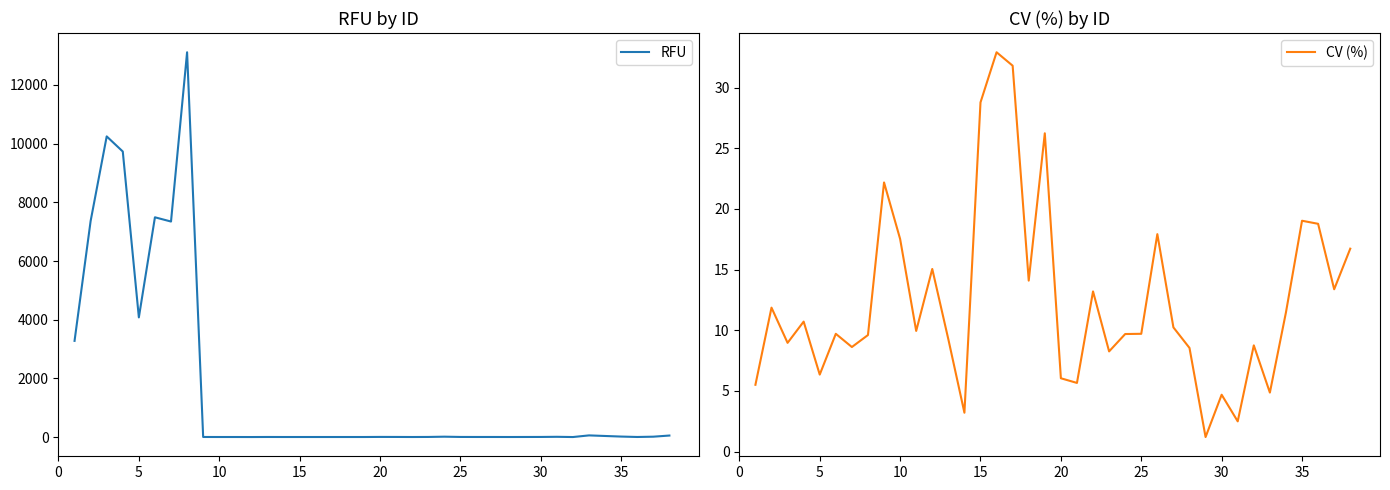

How many lines are shown in the chart?

2